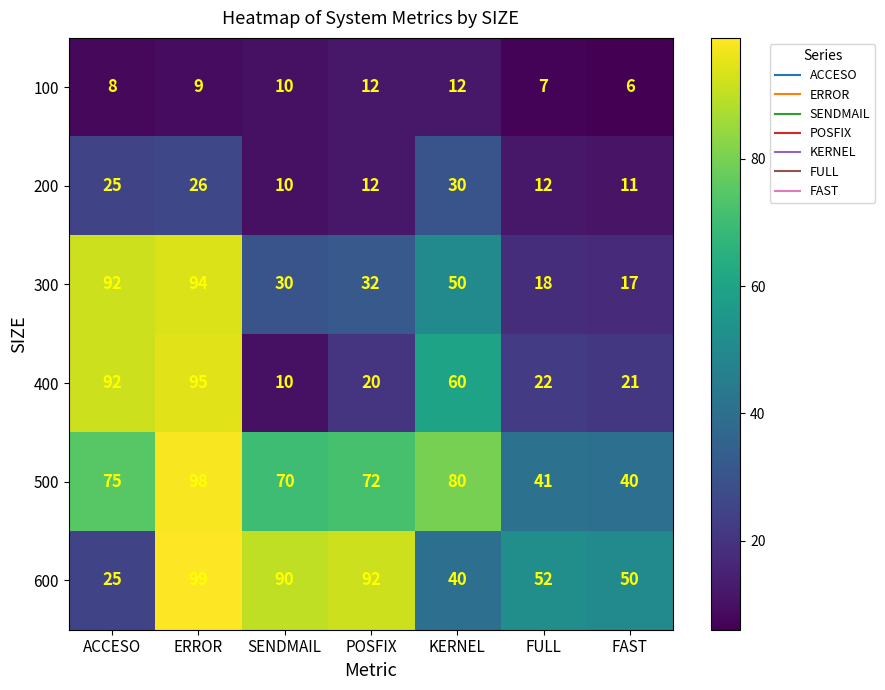

List the labels in order of 500 value, smallest first.

FAST, FULL, SENDMAIL, POSFIX, ACCESO, KERNEL, ERROR